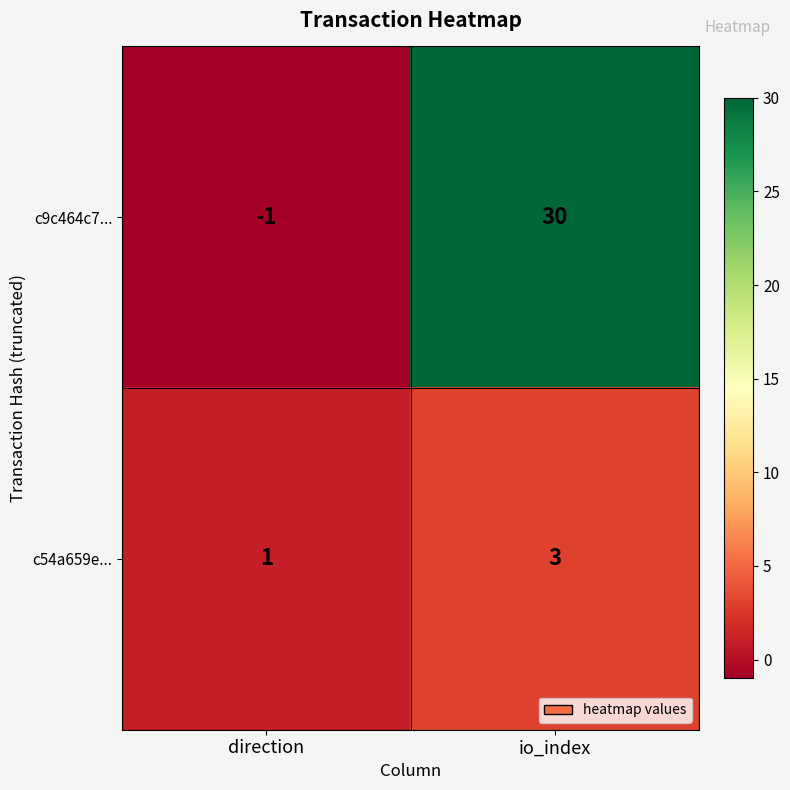

At which label is c9c464c7... closest to 14?

direction